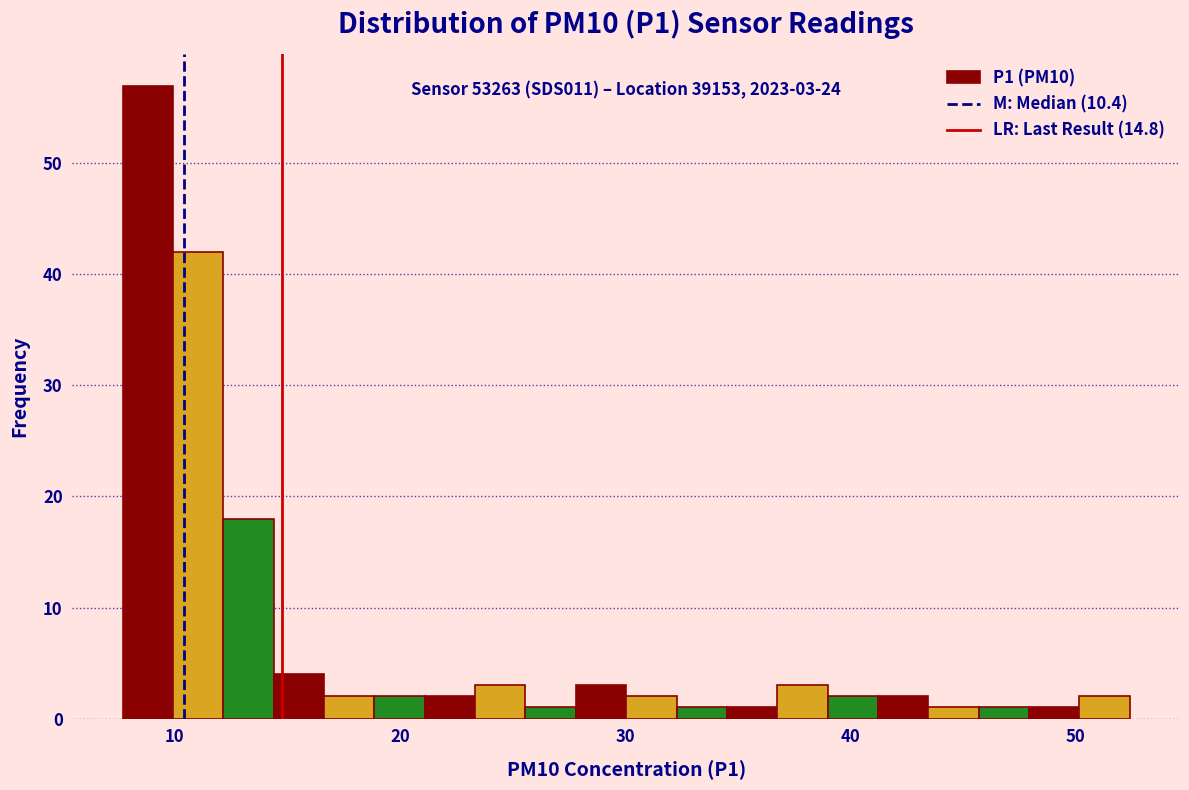

Read against the x-axis, roughly where is the centre of the tallest bar?

9